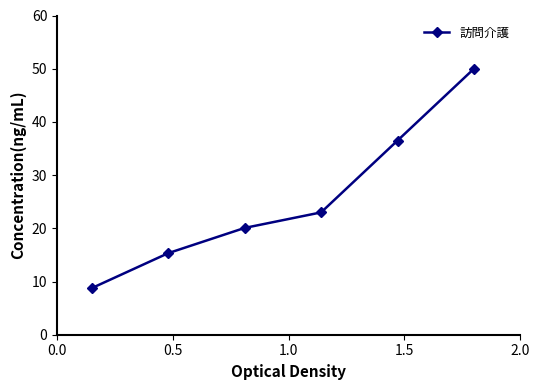

Reading right to left, what are all the values shown in this chart?

50.0	36.5	23.0	20.1	15.3	8.8